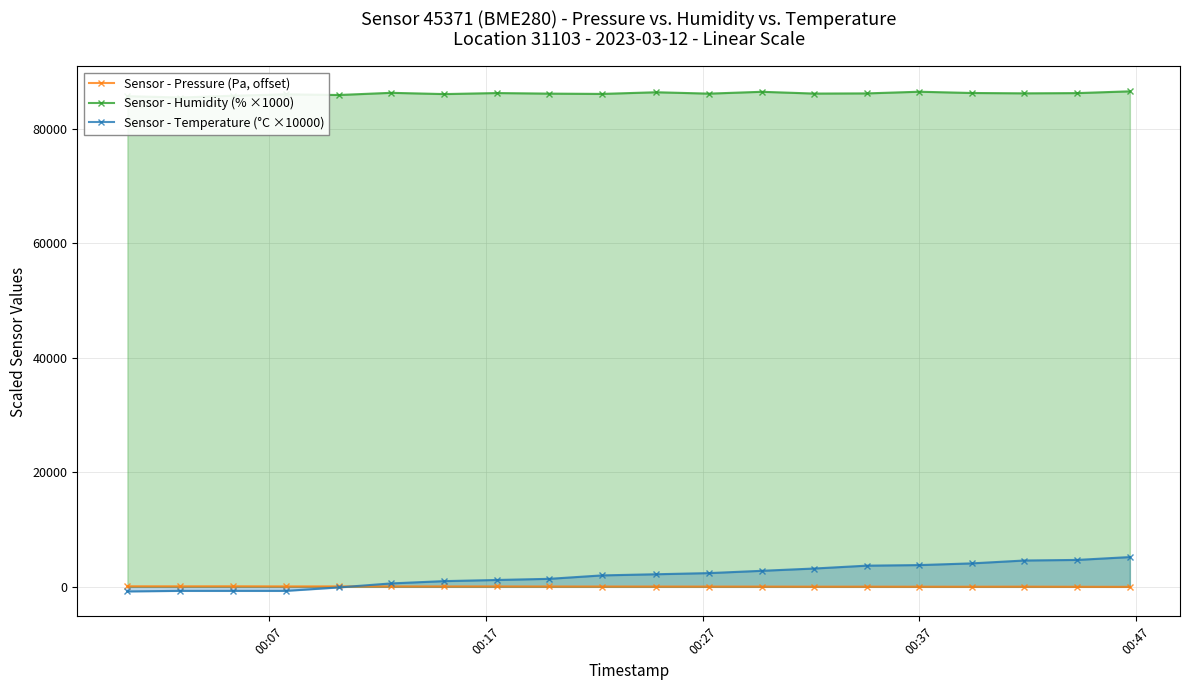

Is the value of Sensor - Temperature (°C ×10000) at 00:07 greater than the value of Sensor - Humidity (% ×1000) at 19?

No